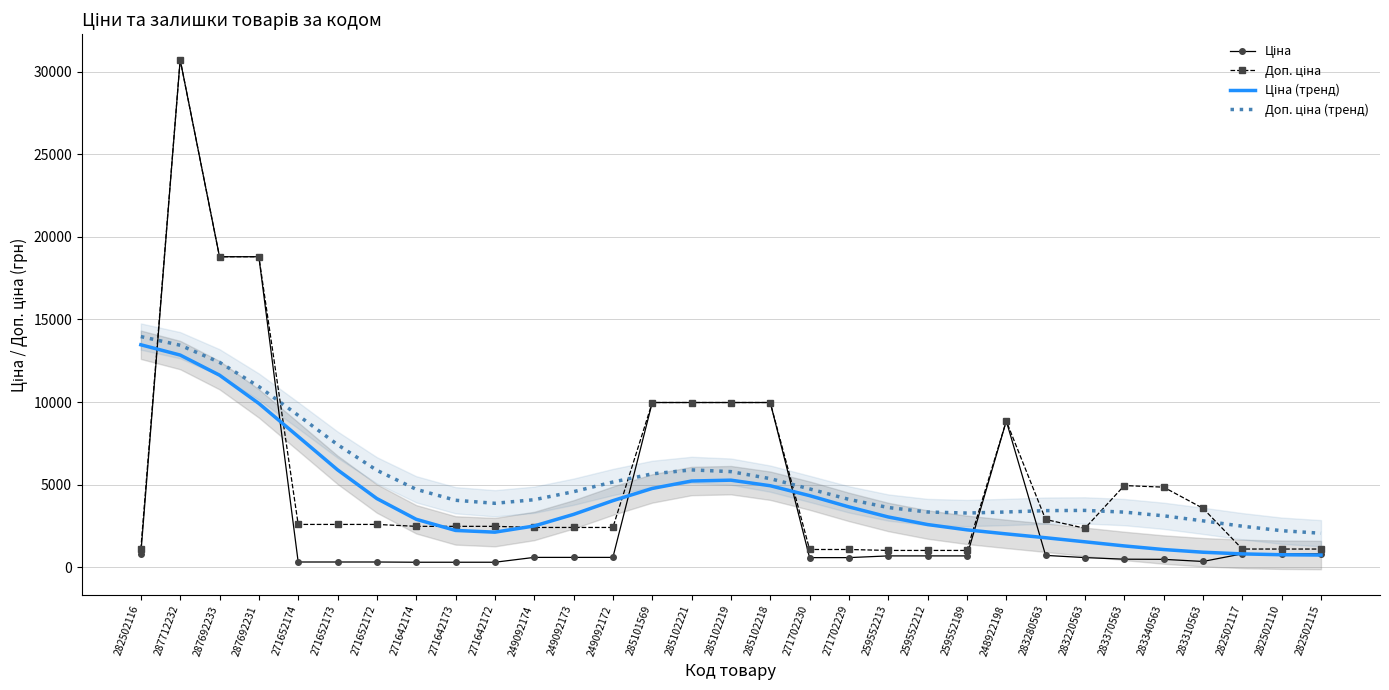

What is the label of the 2nd point from the left?

287712232